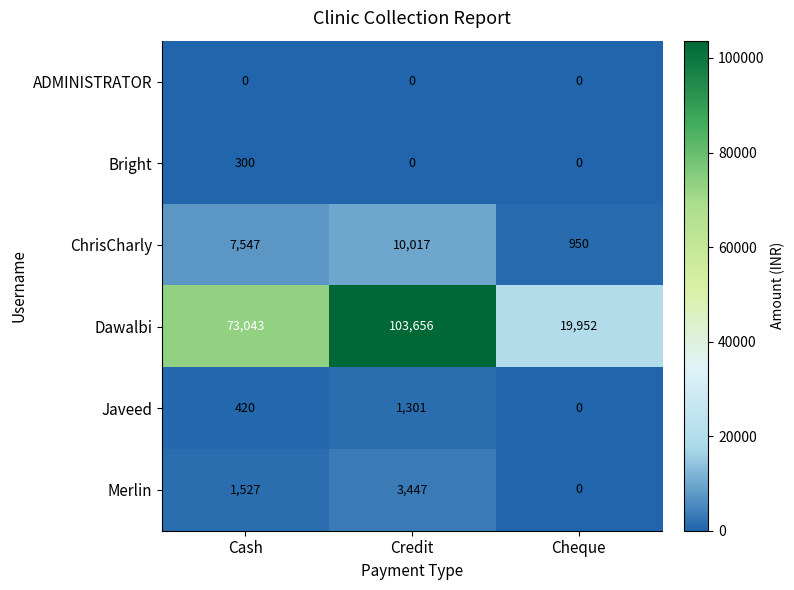

At Cash, list the series in order from smallest to largest.

ADMINISTRATOR, Bright, Javeed, Merlin, ChrisCharly, Dawalbi